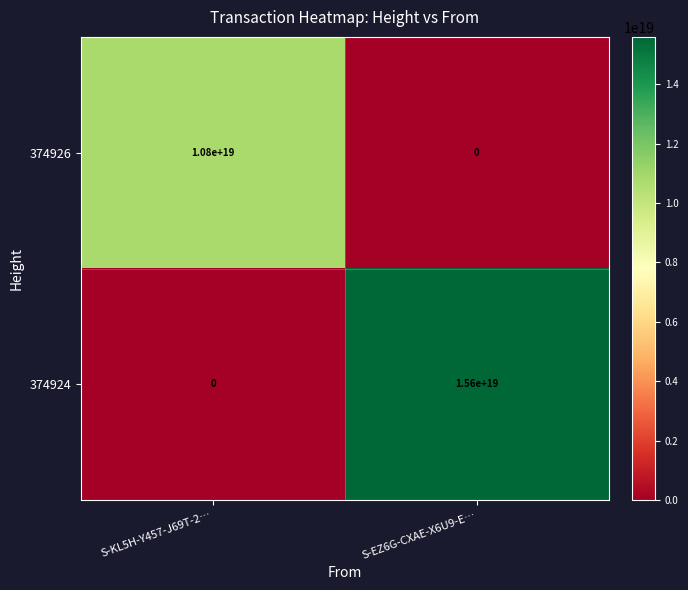

Rank the series at S-KL5H-Y457-J69T-2… from highest to lowest value.

374926, 374924